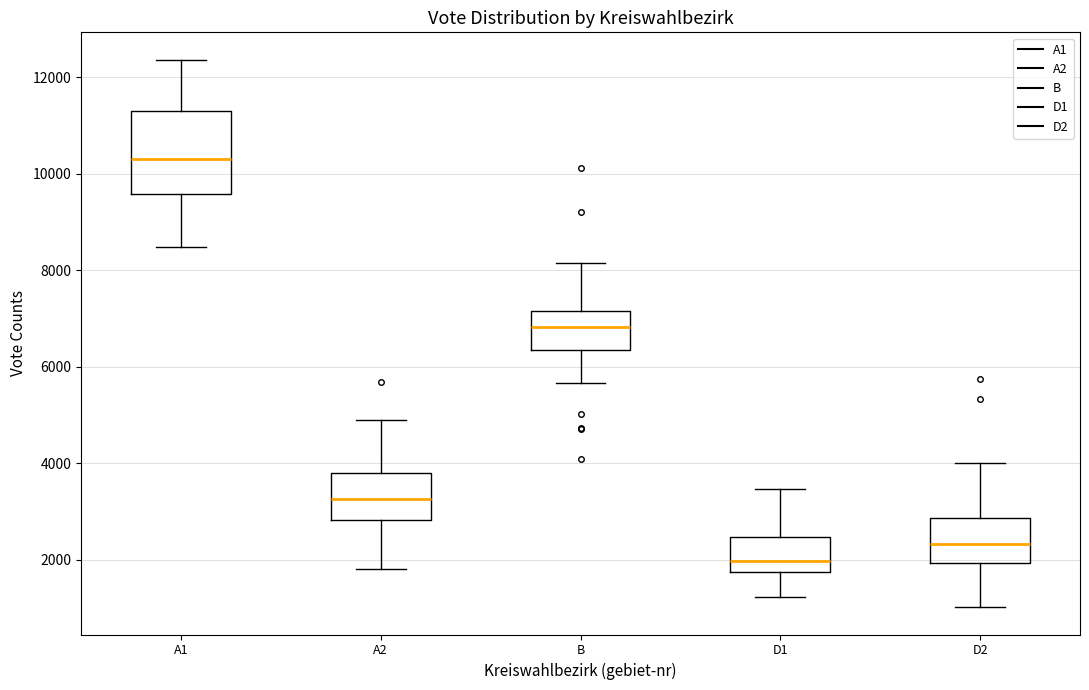

Comparing the boxes themselves (not the whiskers), which one is the tallest?

A1